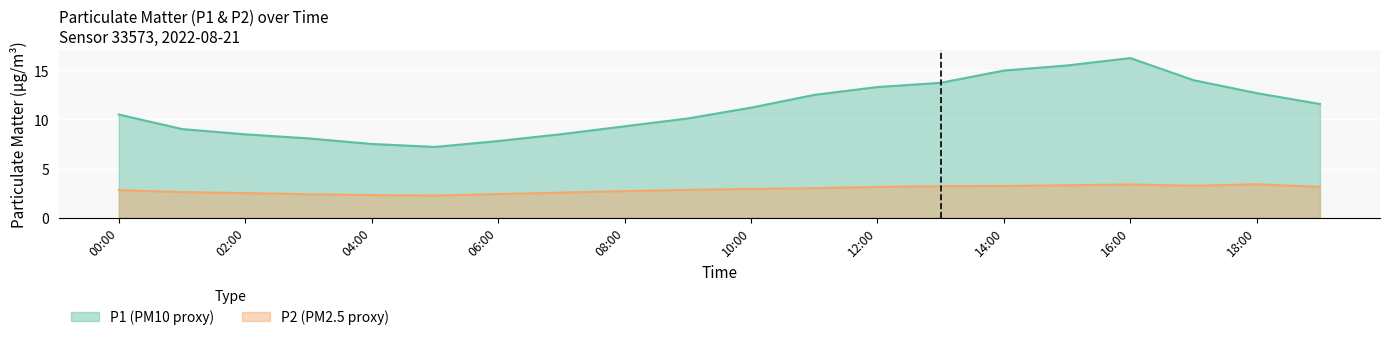

Reading right to left, extract all data points from this chart.

P1: 19:00=11.6	18:00=12.7	17:00=14.0	16:00=16.2	15:00=15.5	14:00=15.0	13:00=13.7	12:00=13.3	11:00=12.5	10:00=11.2	09:00=10.1	08:00=9.3	07:00=8.5	06:00=7.8	05:00=7.2	04:00=7.5	03:00=8.1	02:00=8.5	01:00=9.0	00:00=10.5
P2: 19:00=3.1	18:00=3.4	17:00=3.2	16:00=3.4	15:00=3.3	14:00=3.2	13:00=3.2	12:00=3.1	11:00=3.0	10:00=2.9	09:00=2.8	08:00=2.7	07:00=2.5	06:00=2.4	05:00=2.2	04:00=2.3	03:00=2.4	02:00=2.5	01:00=2.6	00:00=2.8